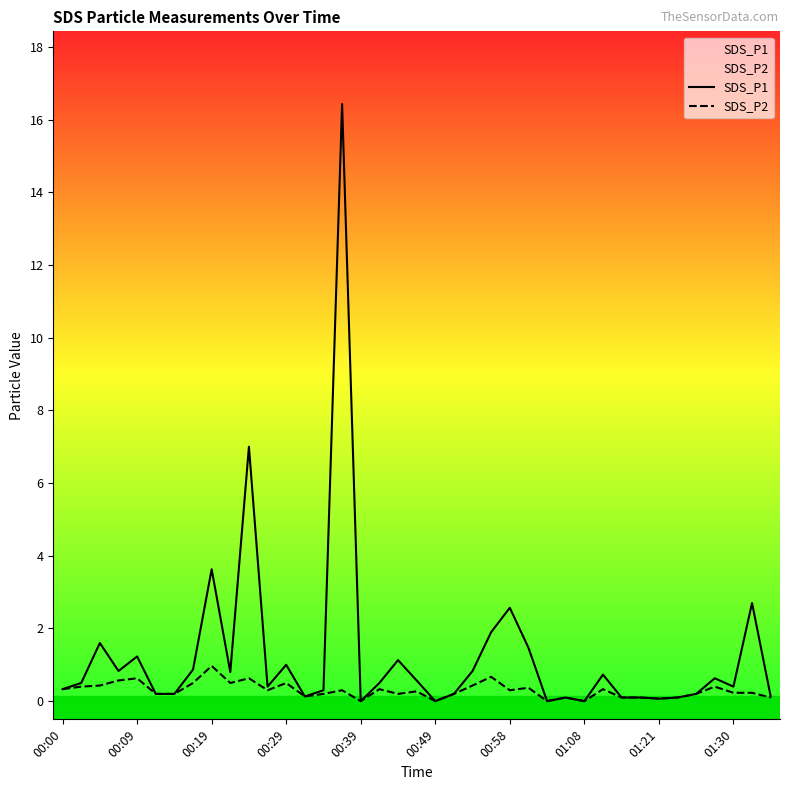

The SDS_P2 series shows 0.4 at 11. True or false?

False